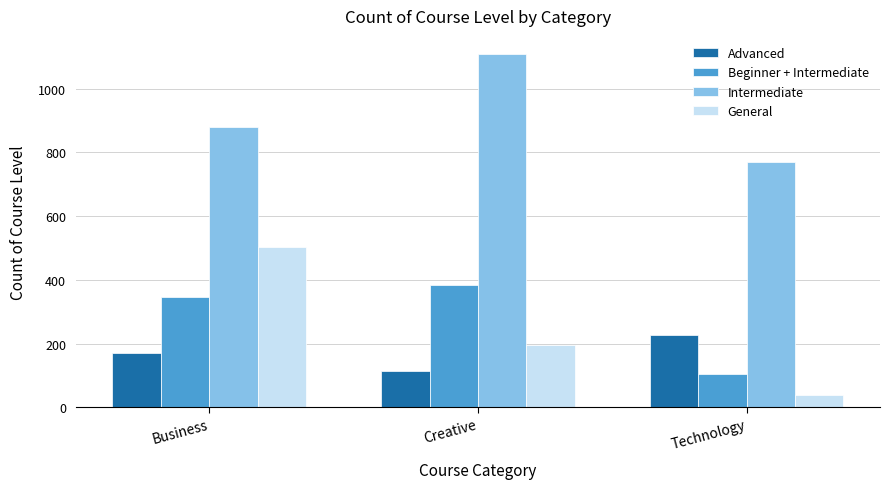

What is the maximum value for Intermediate?

1110